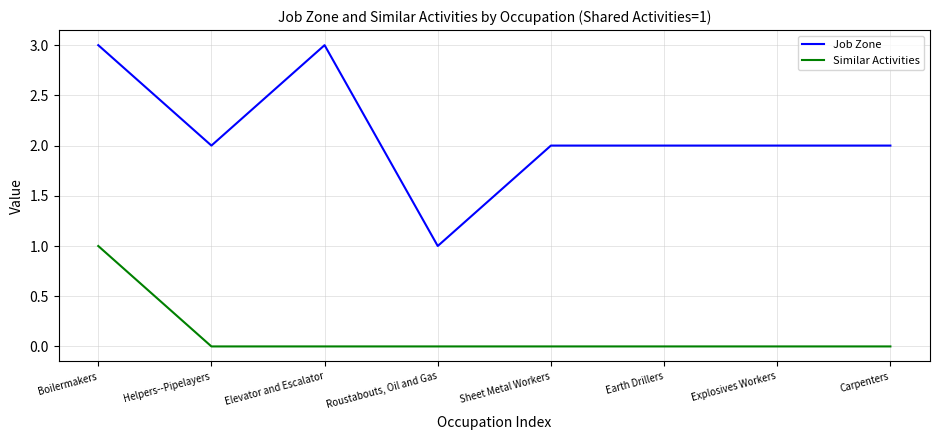

What is the difference between the Job Zone values at Elevator and Escalator and Sheet Metal Workers?

1